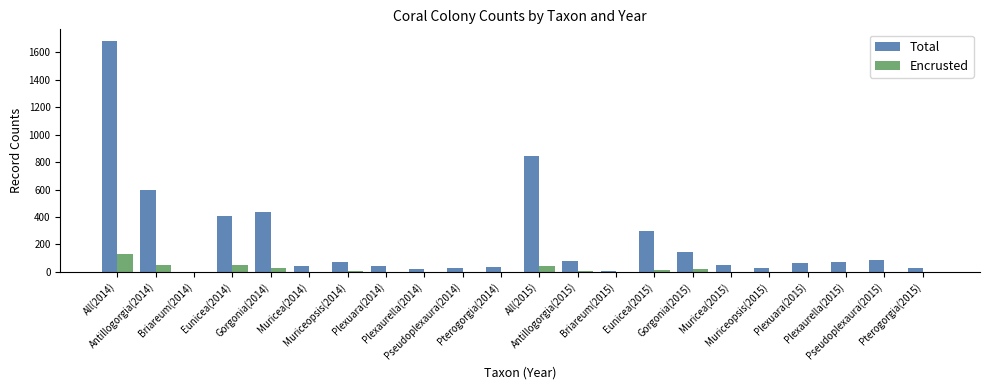

How many groups of bars are there?

22